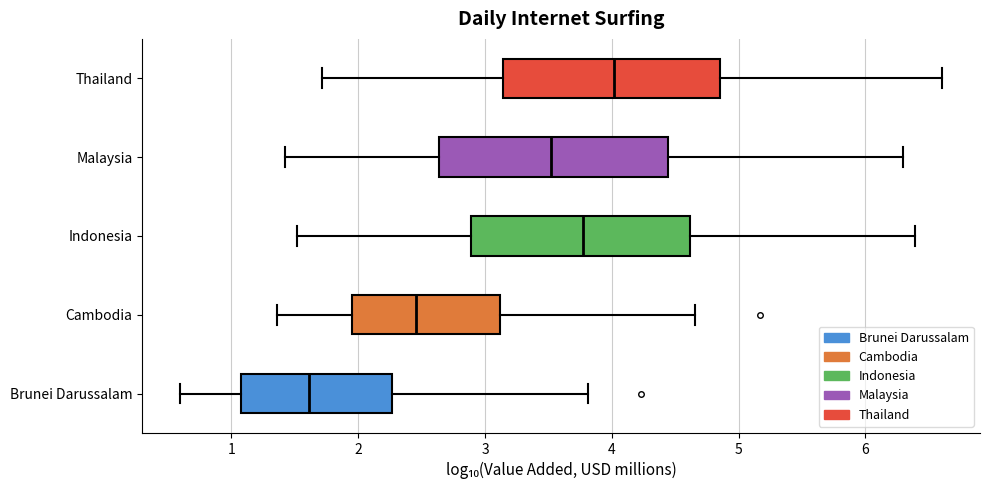

Which box has the furthest to the left median line?

Brunei Darussalam